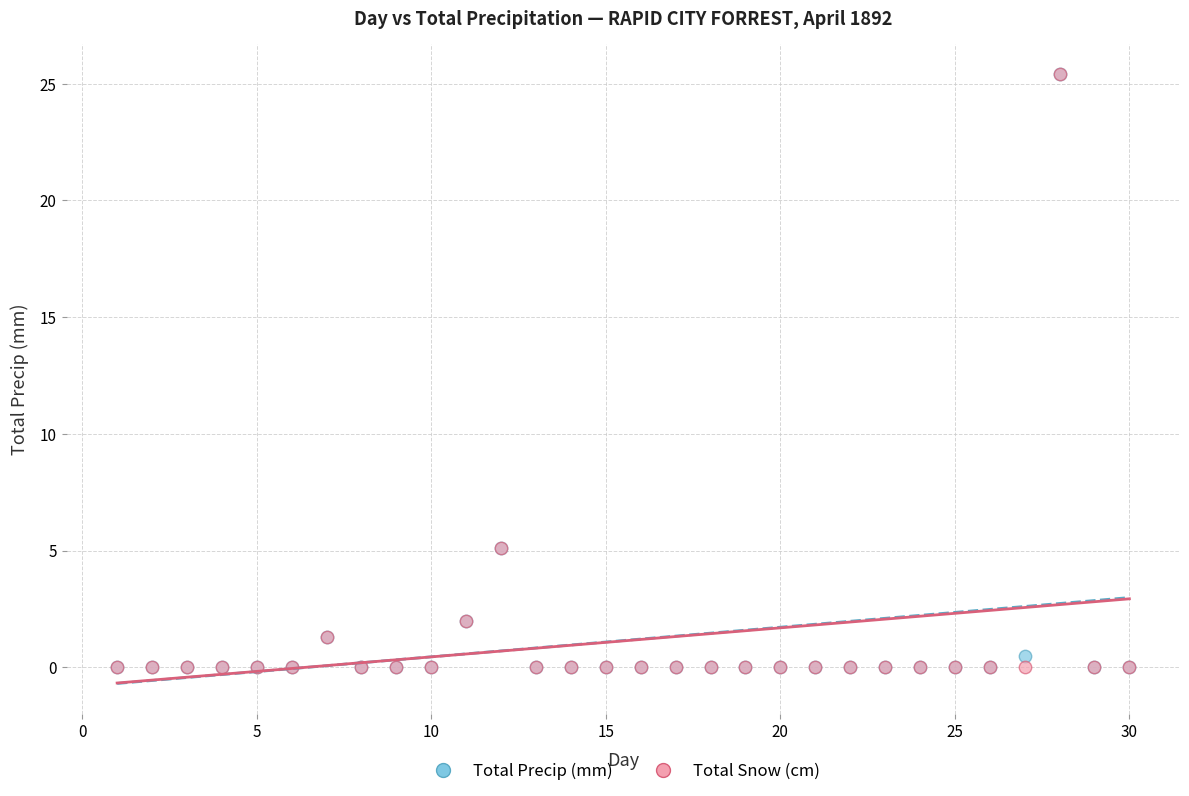

What are all the series names shown in the legend?

Total Precip (mm), Total Snow (cm)